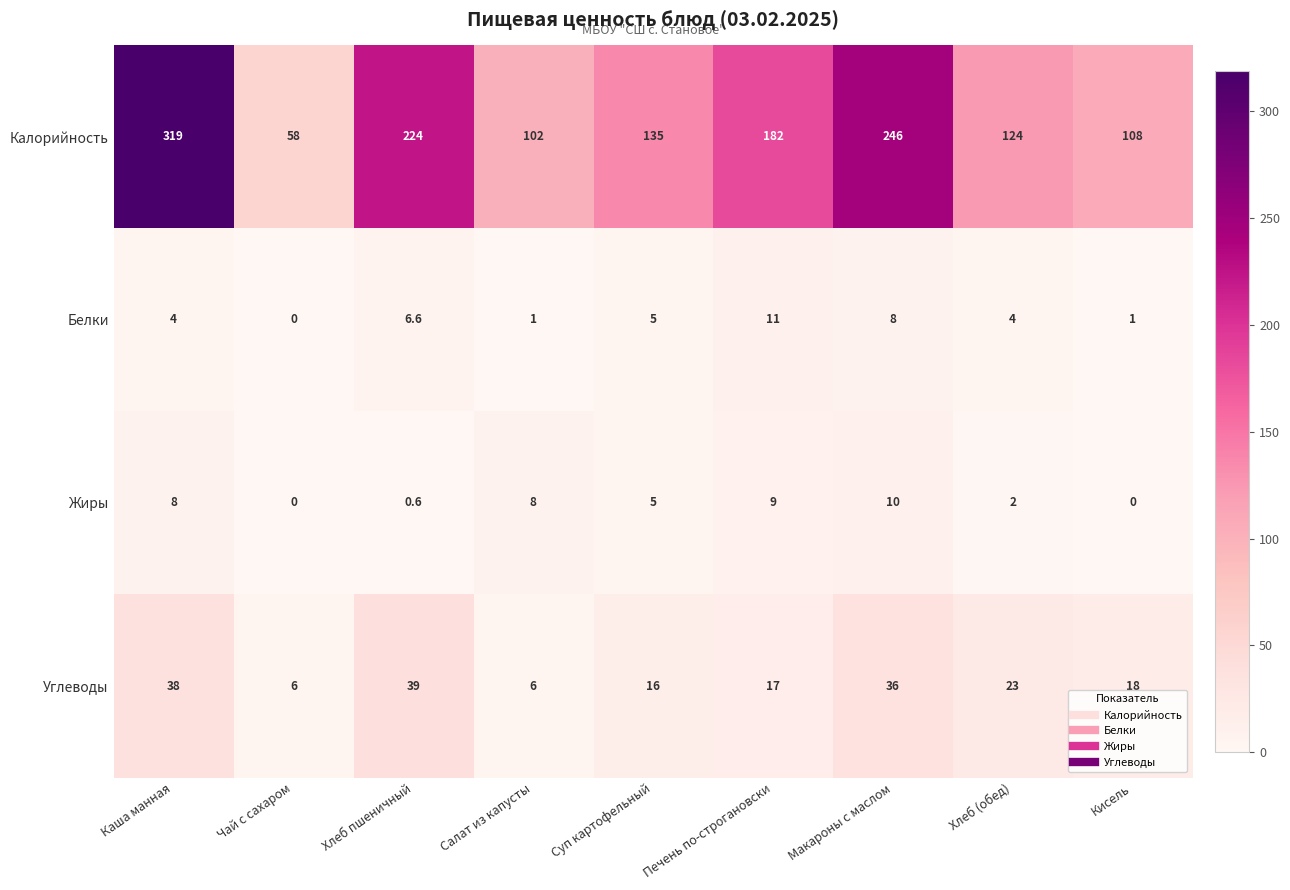

At which category is the sum across all series the highest?

Каша манная